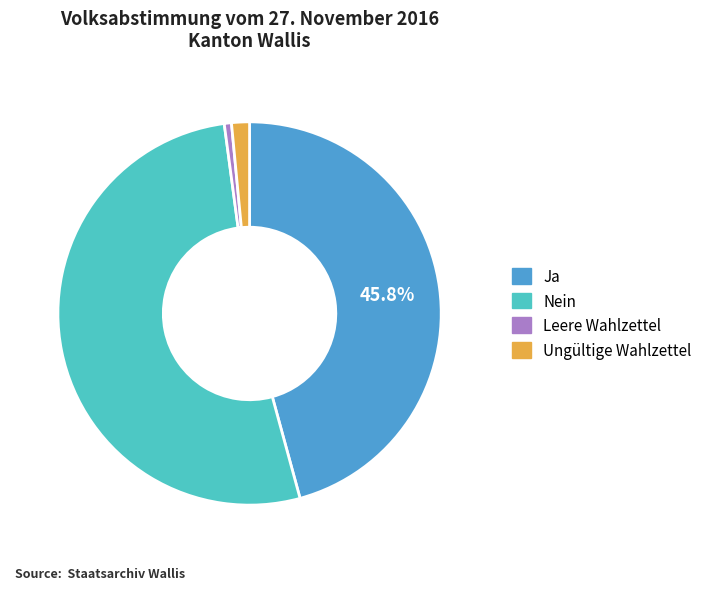

The Leere Wahlzettel slice represents 11% of the pie. True or false?

False